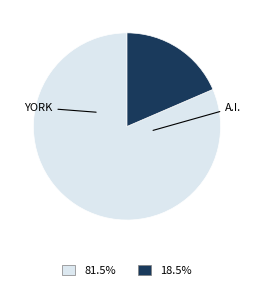

Does any single category account for the majority?

Yes